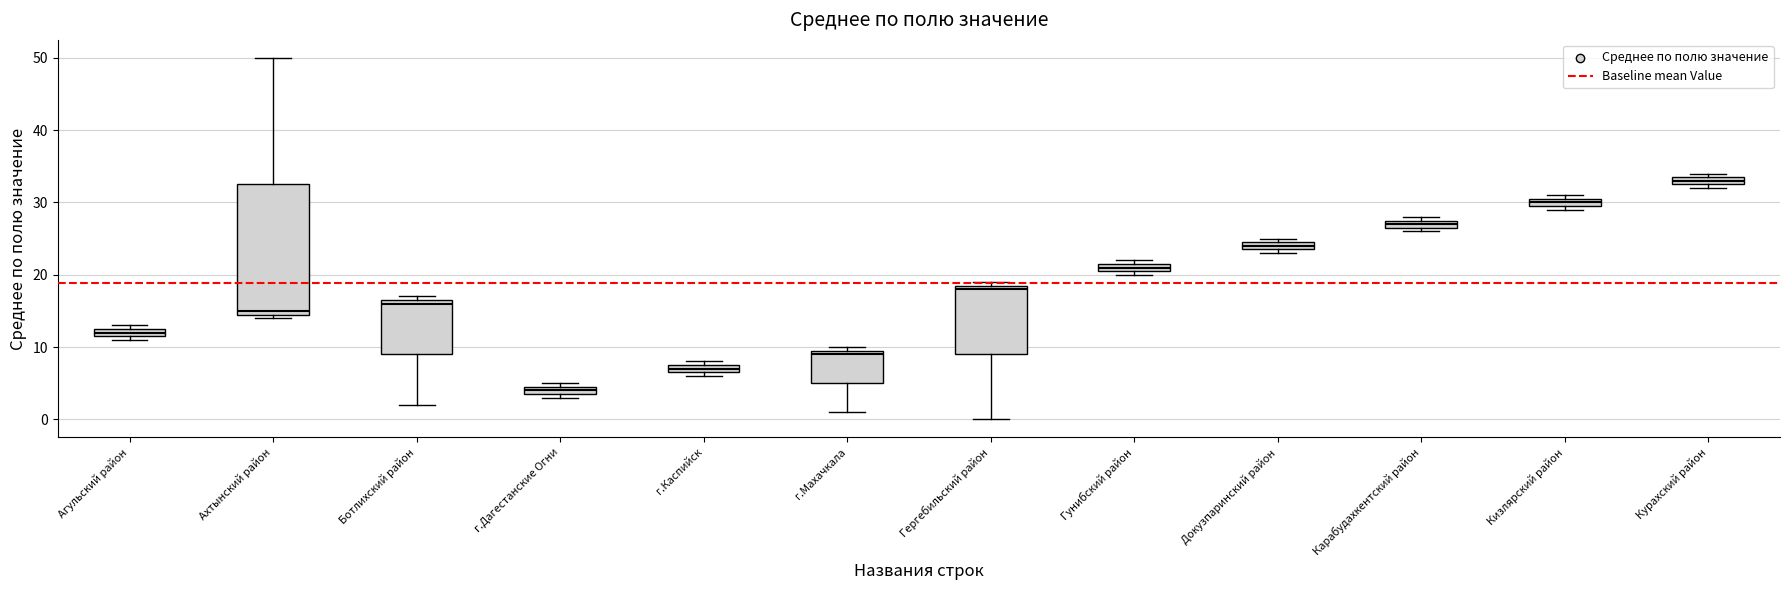

Which box's median line is the lowest?

г.Дагестанские Огни